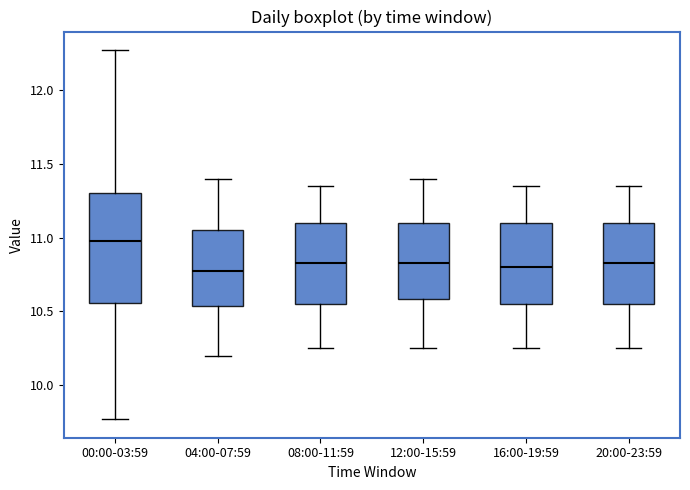

Reading left to right, transcribe this box plot: for each box, give where its median line is, the range the box spans, and where its two whiskers end, as read against the y-axis. The values are not printed on the chart, so give them approximately, as read against the axis.

00:00-03:59: median 11.00, box 10.55 to 11.30, whiskers 9.75 to 12.25
04:00-07:59: median 10.80, box 10.55 to 11.05, whiskers 10.20 to 11.40
08:00-11:59: median 10.85, box 10.55 to 11.10, whiskers 10.25 to 11.35
12:00-15:59: median 10.85, box 10.60 to 11.10, whiskers 10.25 to 11.40
16:00-19:59: median 10.80, box 10.55 to 11.10, whiskers 10.25 to 11.35
20:00-23:59: median 10.85, box 10.55 to 11.10, whiskers 10.25 to 11.35